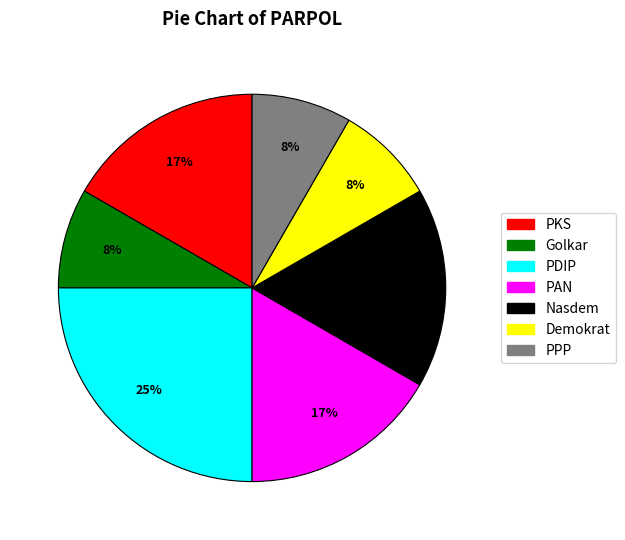

How many segments does this pie chart have?

7